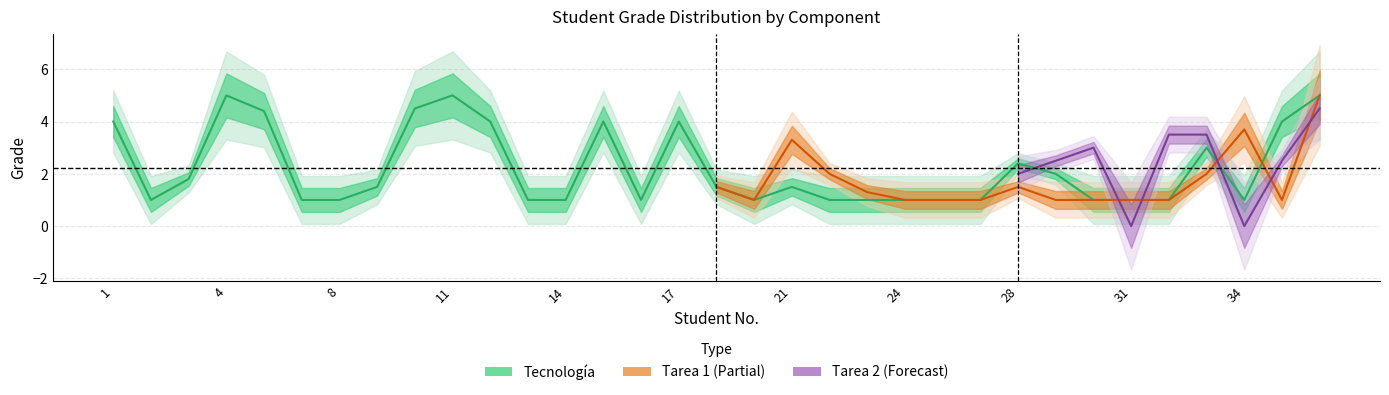

How many lines are shown in the chart?

3